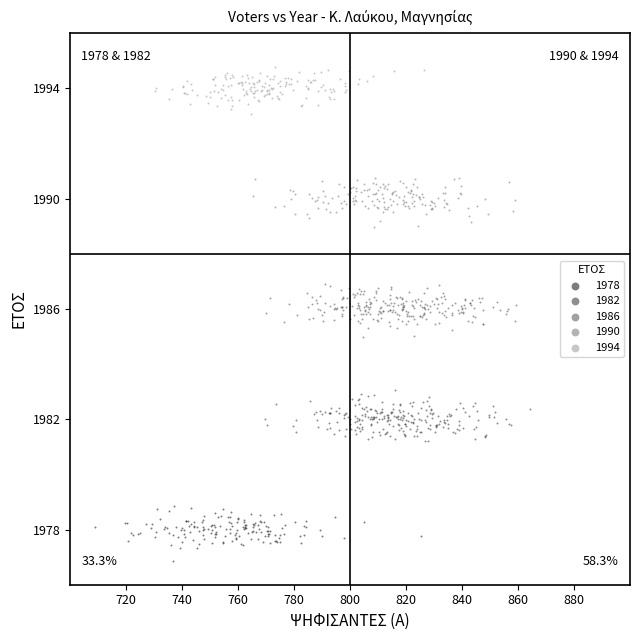

Which series reaches the minimum Y coordinate?

1978